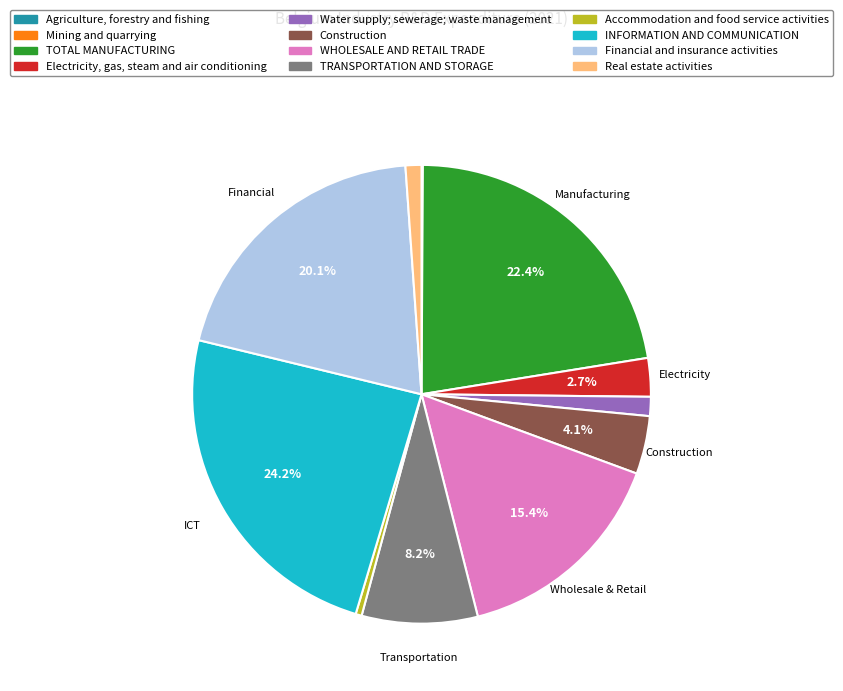

The Financial and insurance activities slice represents 14% of the pie. True or false?

False